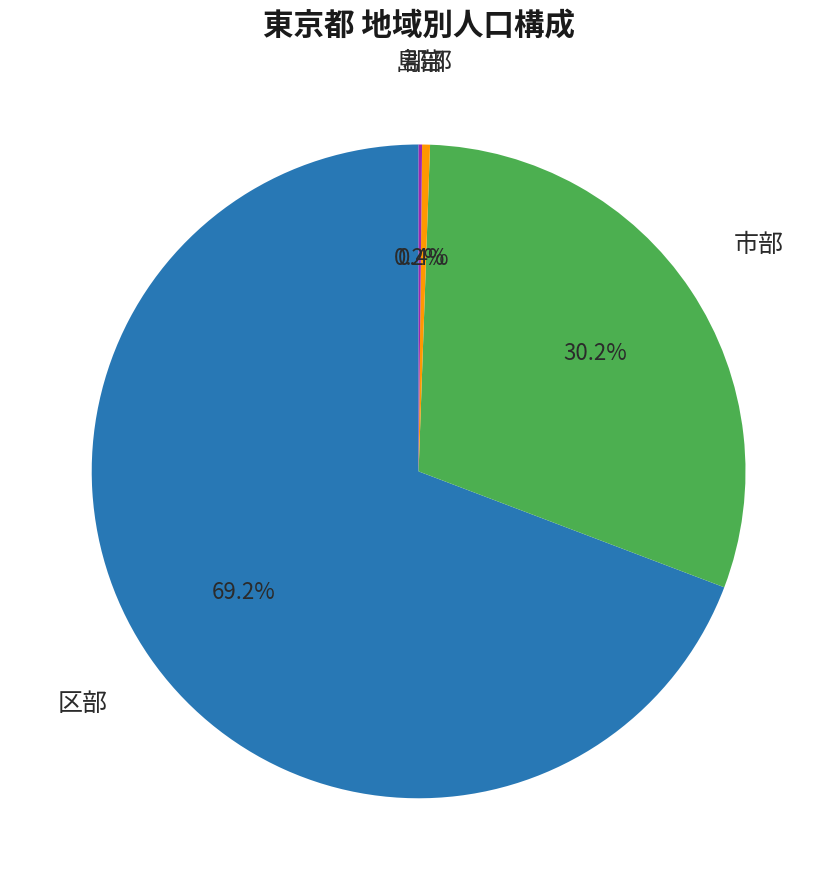

To the nearest percent, what is the difference between the largest and smallest slice percentages?

69%